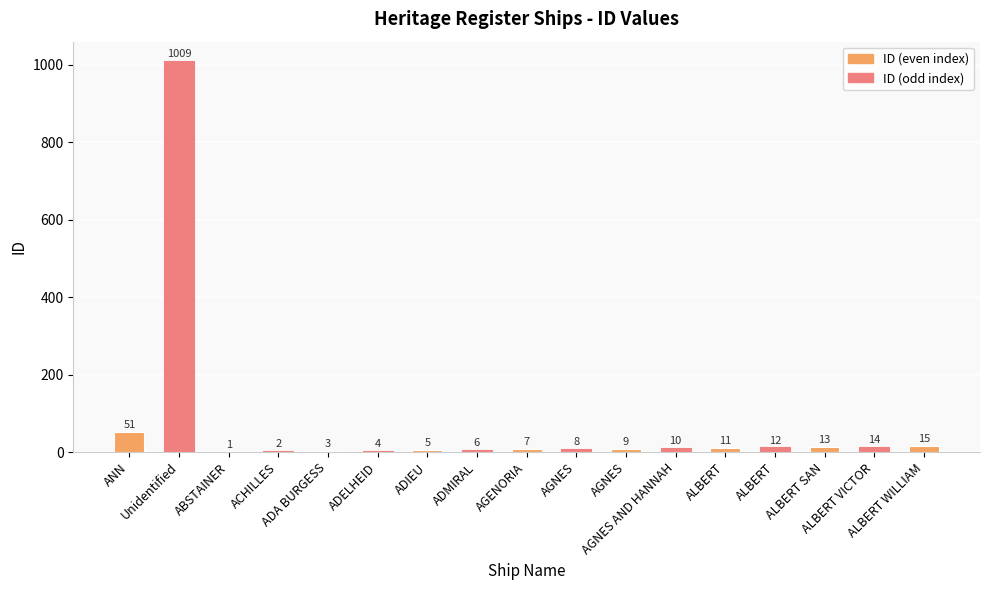

Reading right to left, what are all the values shown in this chart?

ALBERT WILLIAM=15	ALBERT VICTOR=14	ALBERT SAN=13	ALBERT=12	ALBERT=11	AGNES AND HANNAH=10	AGNES=9	AGNES=8	AGENORIA=7	ADMIRAL=6	ADIEU=5	ADELHEID=4	ADA BURGESS=3	ACHILLES=2	ABSTAINER=1	Unidentified=1009	ANN=51